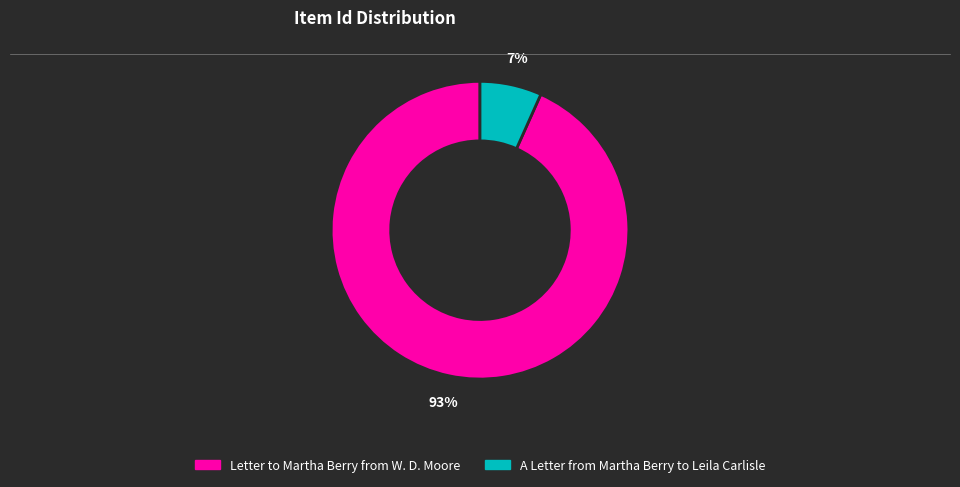

What percentage is the Letter to Martha Berry from W. D. Moore slice, to the nearest percent?

93%